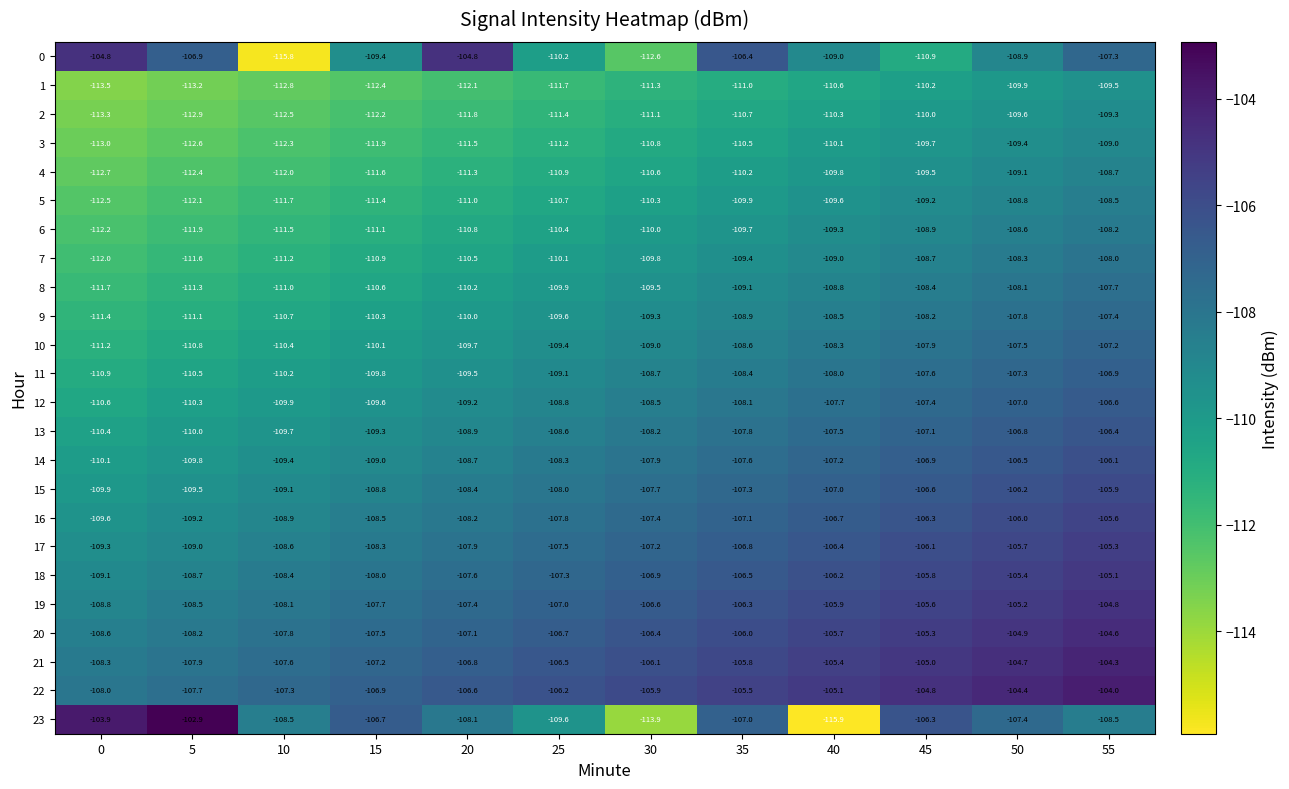

What is the sum of the 2 values at 55 and 5?

-222.2